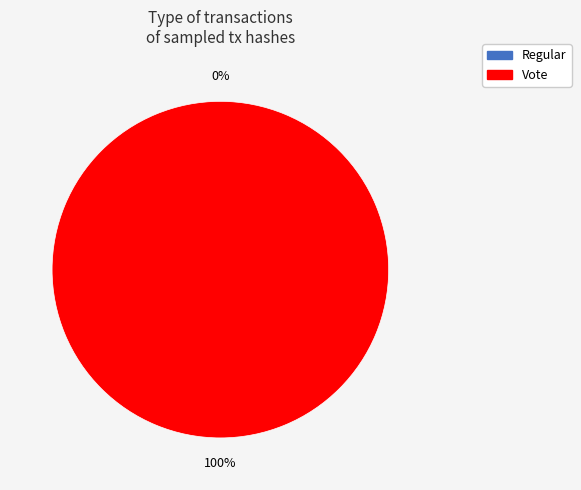

Is the sum of Regular and Vote greater than half?

Yes